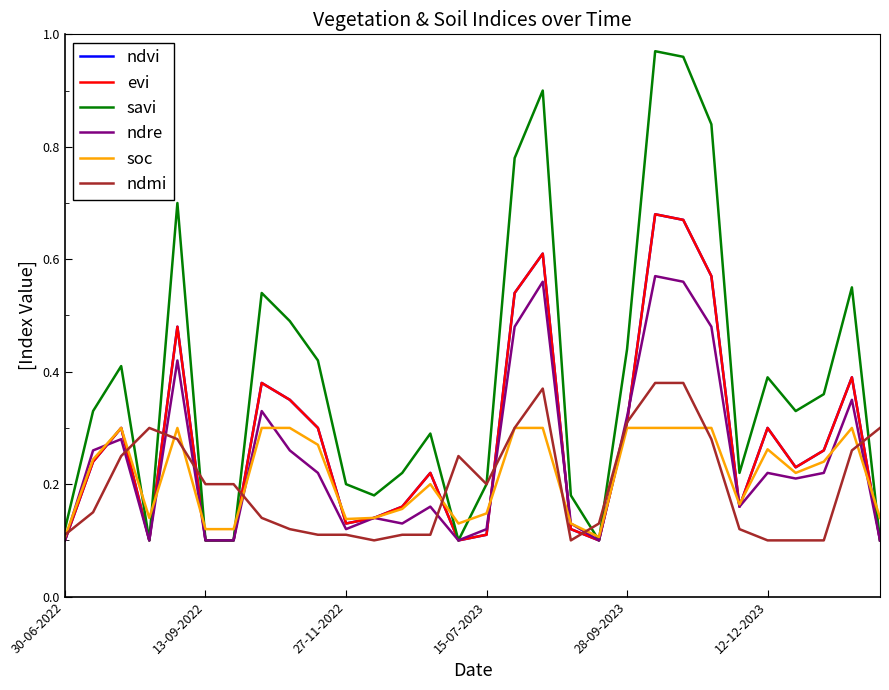

Reading left to right, list all the values displayed in this chart.

ndvi: 0.1	0.2	0.3	0.1	0.5	0.1	0.1	0.4	0.3	0.3	0.1	0.1	0.2	0.2	0.1	0.1	0.5	0.6	0.1	0.1	0.3	0.7	0.7	0.6	0.2	0.3	0.2	0.3	0.4	0.1
evi: 0.1	0.2	0.3	0.1	0.5	0.1	0.1	0.4	0.3	0.3	0.1	0.1	0.2	0.2	0.1	0.1	0.5	0.6	0.1	0.1	0.3	0.7	0.7	0.6	0.2	0.3	0.2	0.3	0.4	0.1
savi: 0.1	0.3	0.4	0.1	0.7	0.1	0.1	0.5	0.5	0.4	0.2	0.2	0.2	0.3	0.1	0.2	0.8	0.9	0.2	0.1	0.4	1.0	1.0	0.8	0.2	0.4	0.3	0.4	0.6	0.1
ndre: 0.1	0.3	0.3	0.1	0.4	0.1	0.1	0.3	0.3	0.2	0.1	0.1	0.1	0.2	0.1	0.1	0.5	0.6	0.1	0.1	0.3	0.6	0.6	0.5	0.2	0.2	0.2	0.2	0.3	0.1
soc: 0.1	0.2	0.3	0.1	0.3	0.1	0.1	0.3	0.3	0.3	0.1	0.1	0.2	0.2	0.1	0.1	0.3	0.3	0.1	0.1	0.3	0.3	0.3	0.3	0.2	0.3	0.2	0.2	0.3	0.1
ndmi: 0.1	0.1	0.2	0.3	0.3	0.2	0.2	0.1	0.1	0.1	0.1	0.1	0.1	0.1	0.2	0.2	0.3	0.4	0.1	0.1	0.3	0.4	0.4	0.3	0.1	0.1	0.1	0.1	0.3	0.3